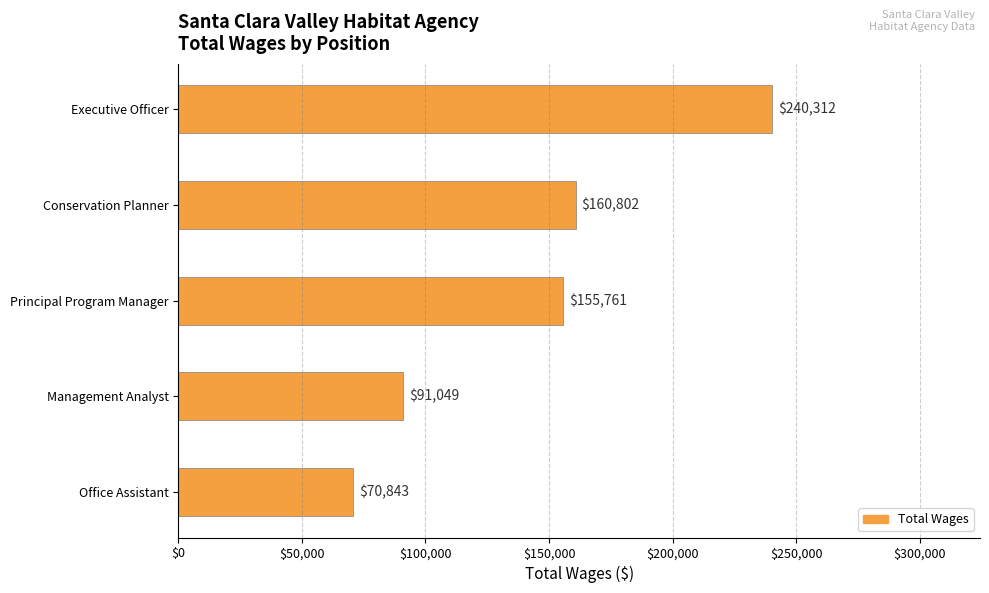

Is it true that the value at Conservation Planner is 259968?

False